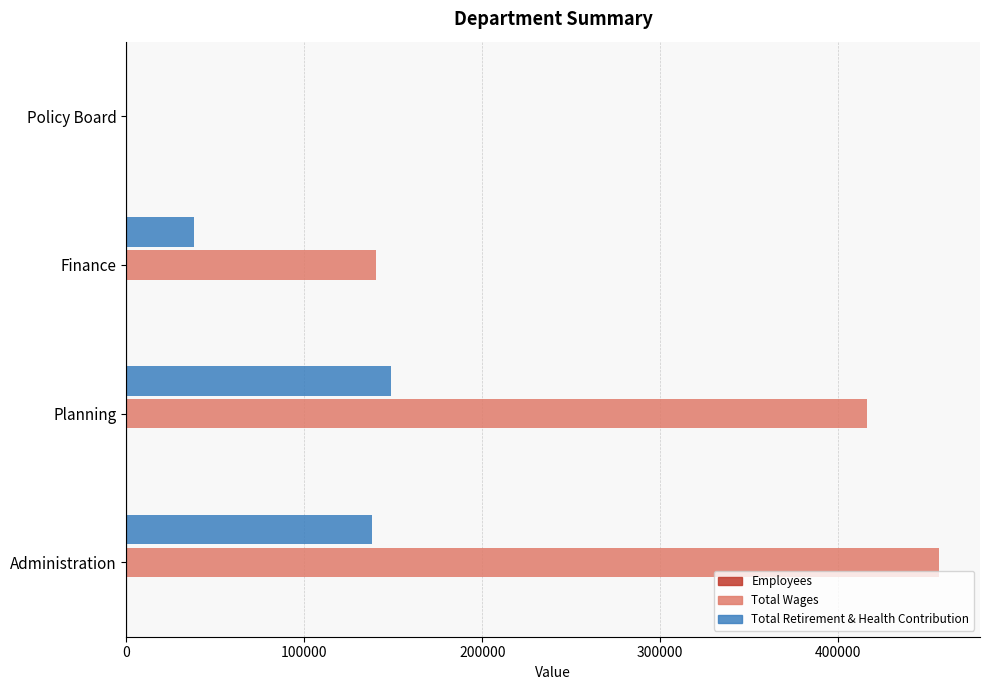

The value of Total Wages at Policy Board is 194303. True or false?

False